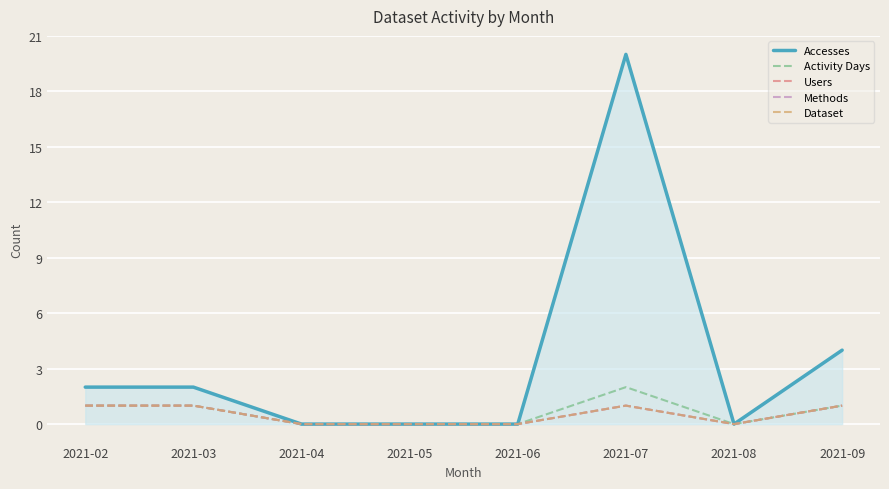

Does the chart have visible grid lines?

Yes